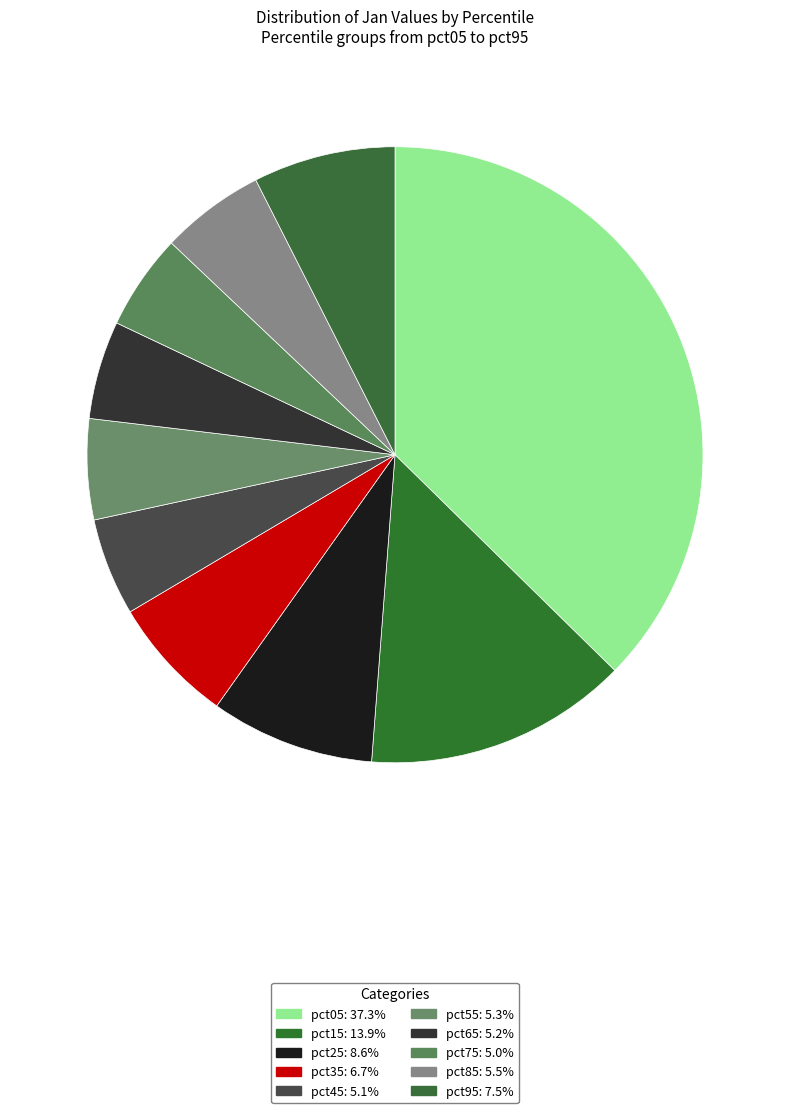

What percentage is the pct95 slice, to the nearest percent?

7%